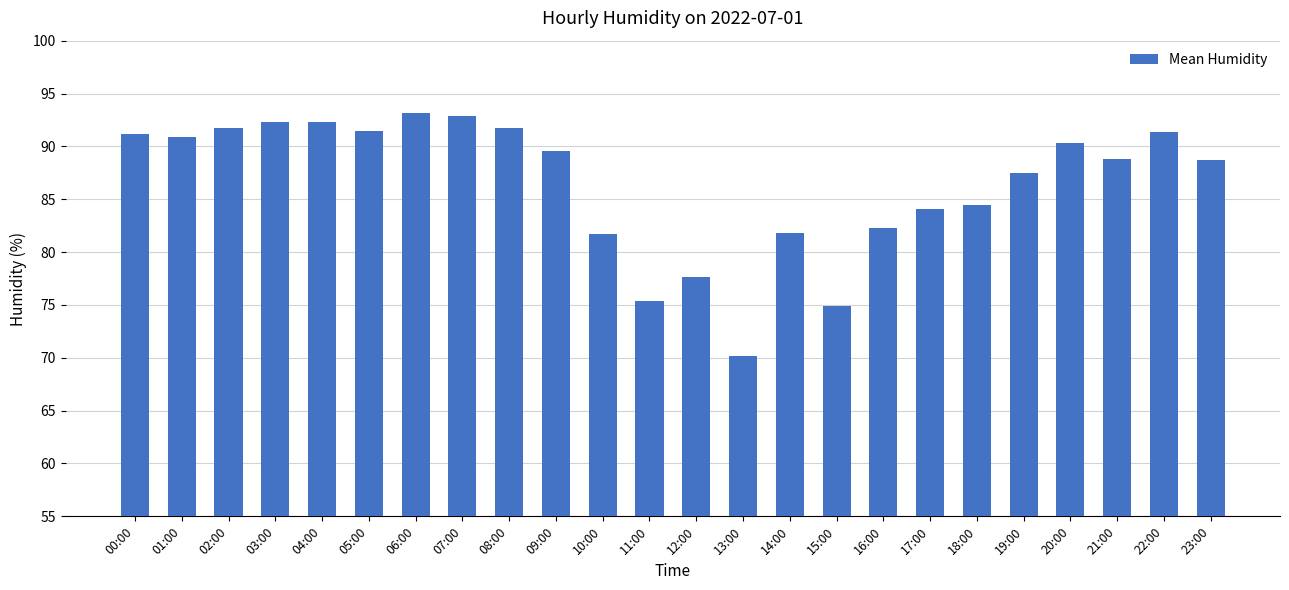

How many bars are there in total?

24